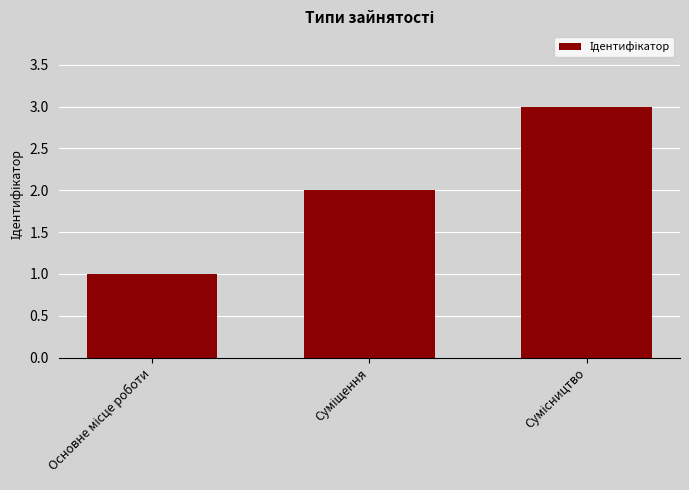

What is the sum of all values?

6